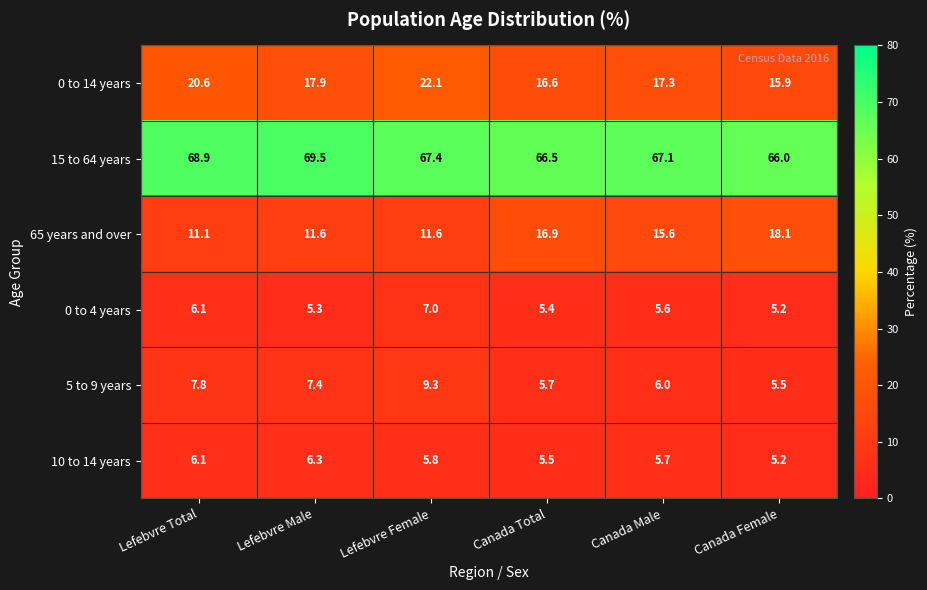

What is the average value of the 0 to 14 years series?

18.4